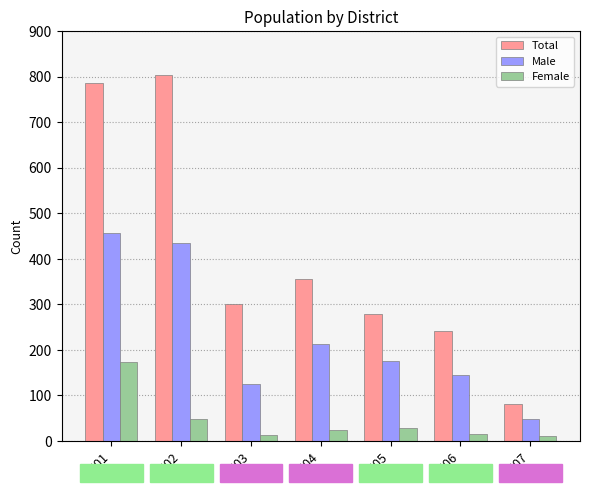

Which series has the largest total across all categories?

Total